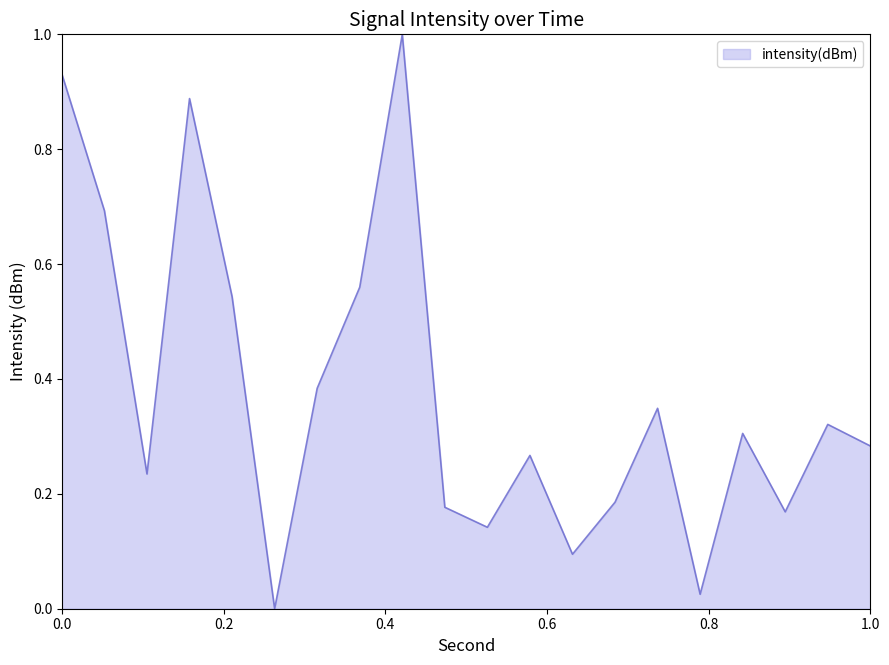

What is the greatest value displayed?

1.0